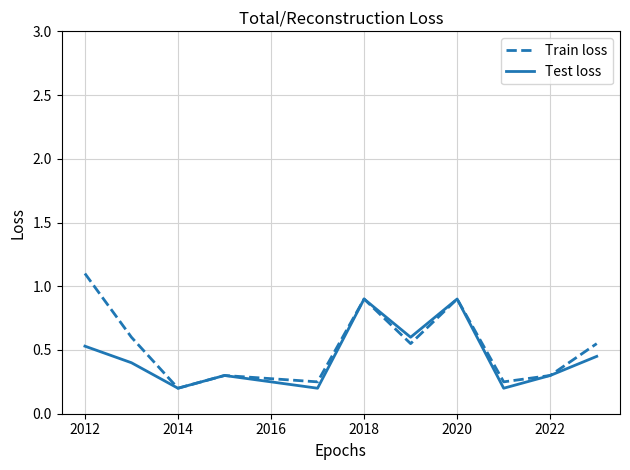

List the series in order of their peak value, lowest first.

Test loss, Train loss